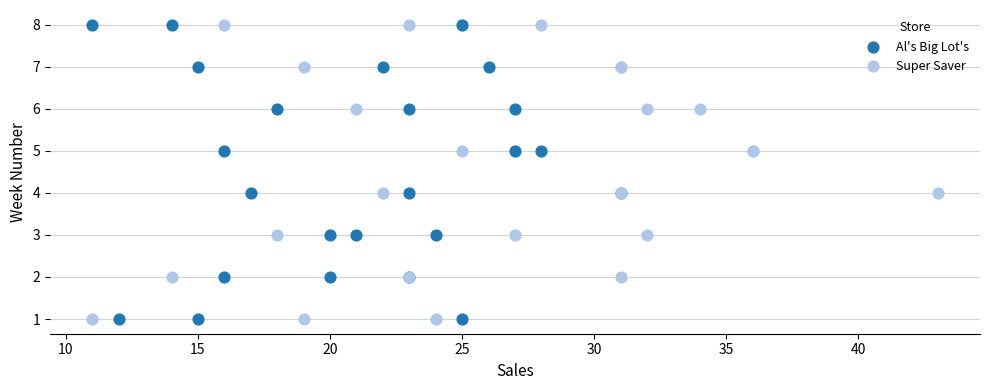

What are all the series names shown in the legend?

Al's Big Lot's, Super Saver